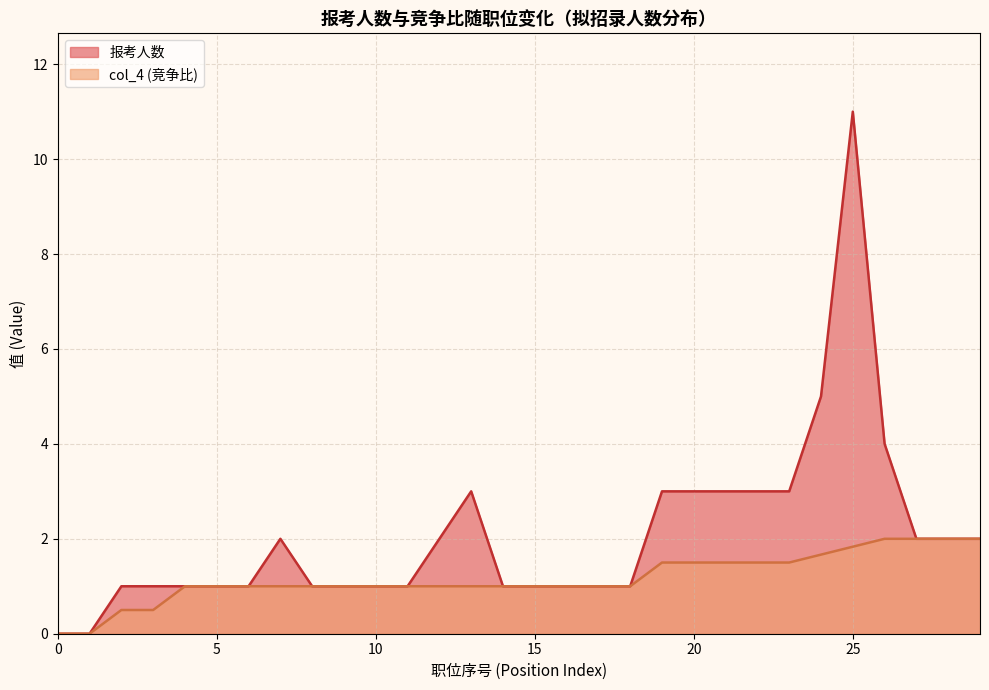

Count the number of categories in the chart.

30